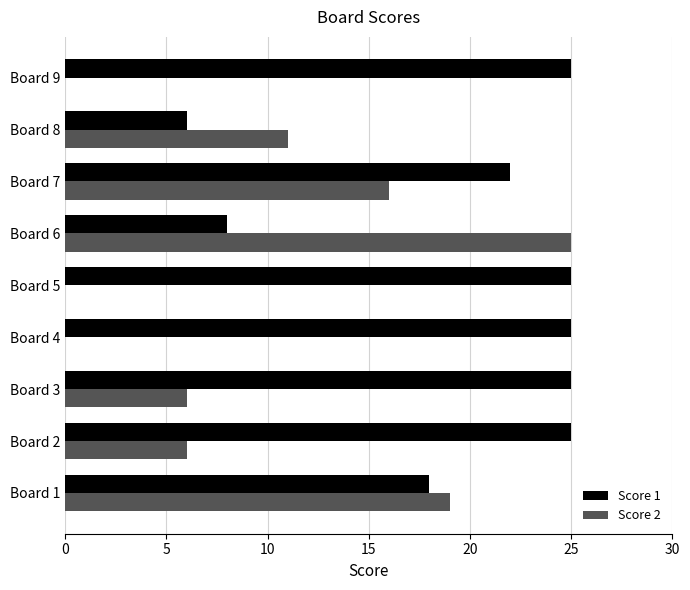

What is the highest value of the Score 1 series?

25